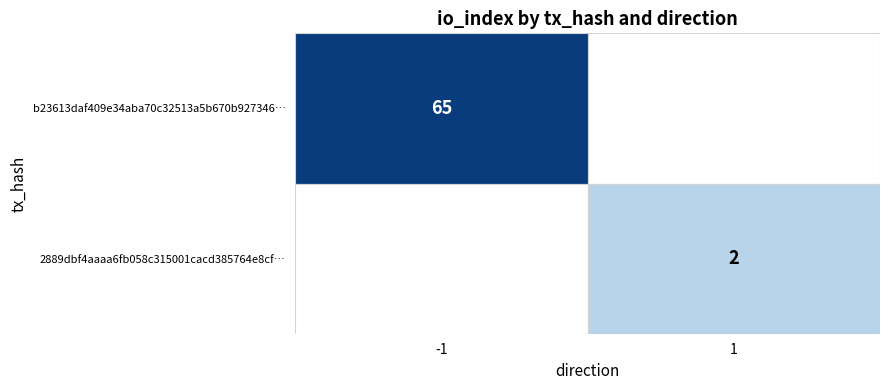

Is the value of b23613daf409e34aba70c32513a5b670b927346… at direction greater than the value of 2889dbf4aaaa6fb058c315001cacd385764e8cf… at io_index?

No